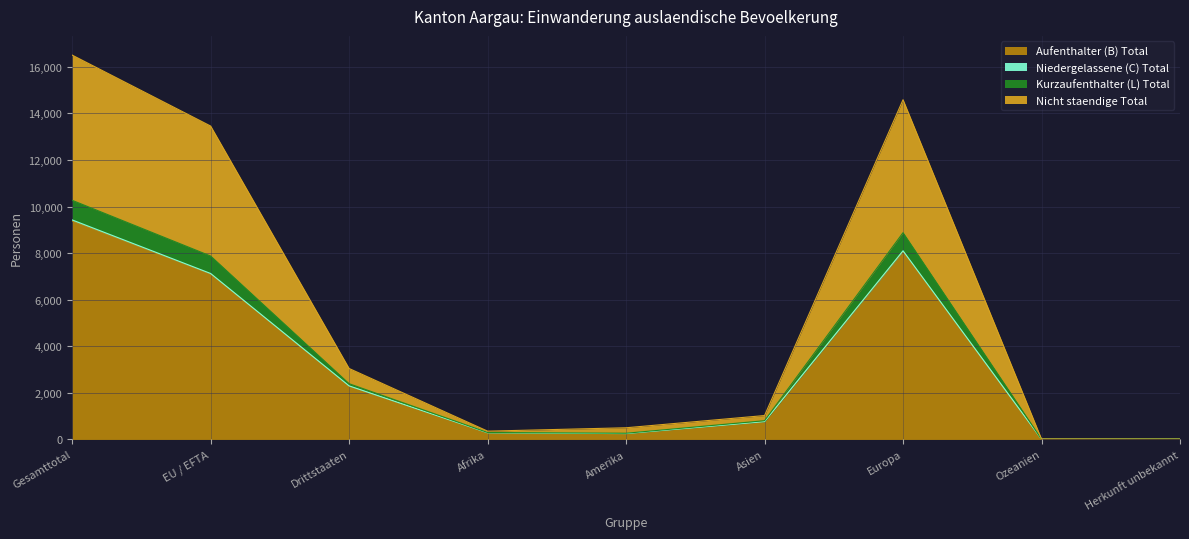

What is the difference between the second highest and second lowest values in the Niedergelassene (C) Total series?

8088